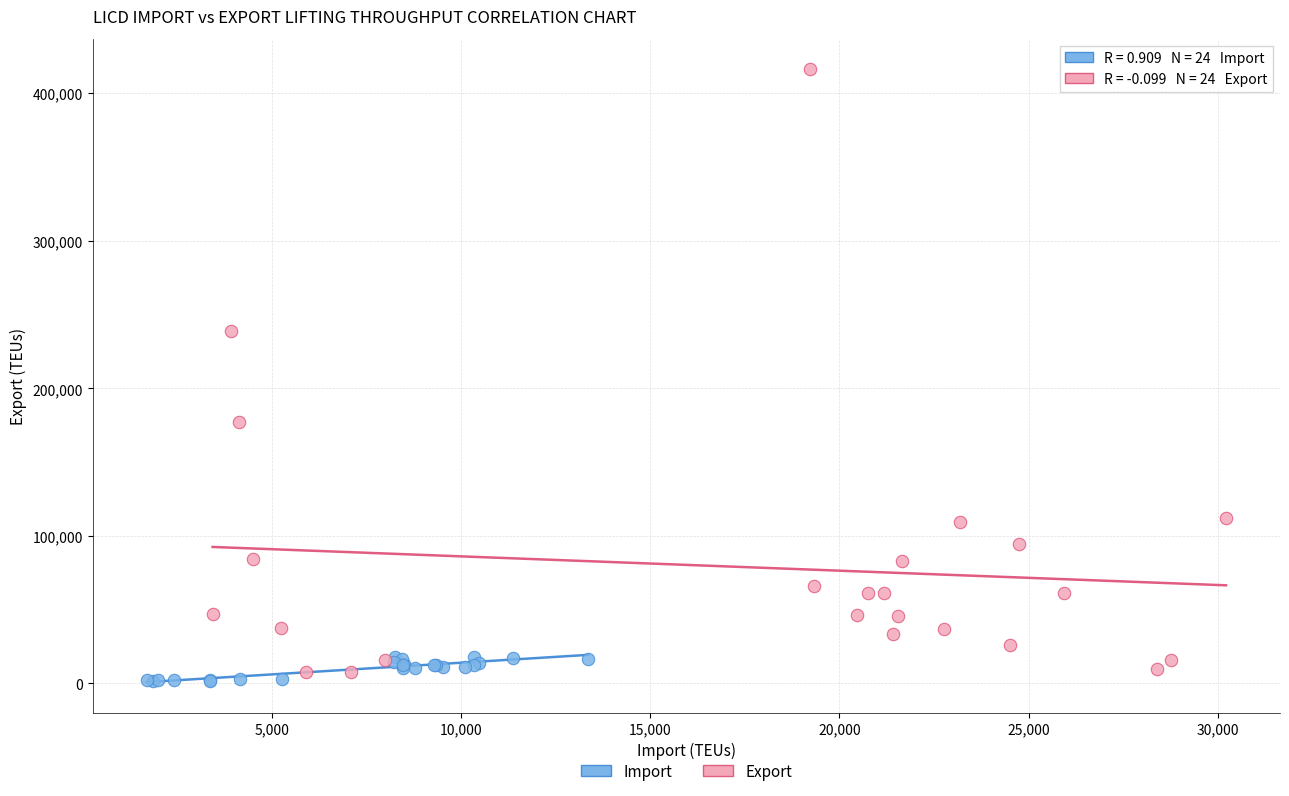

Which series has the largest Y range (max minus min)?

Export